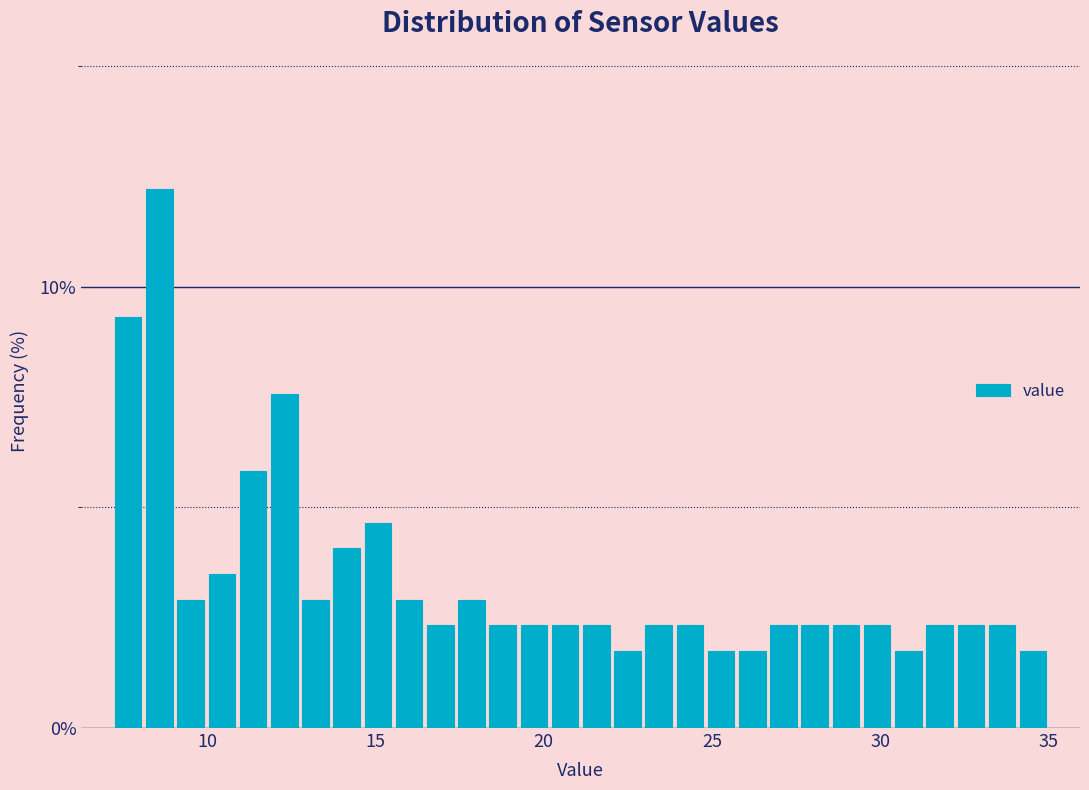

Around what value on the x-axis is the tallest bar? Give the approximate position of its centre, as read against the axis.

8.5